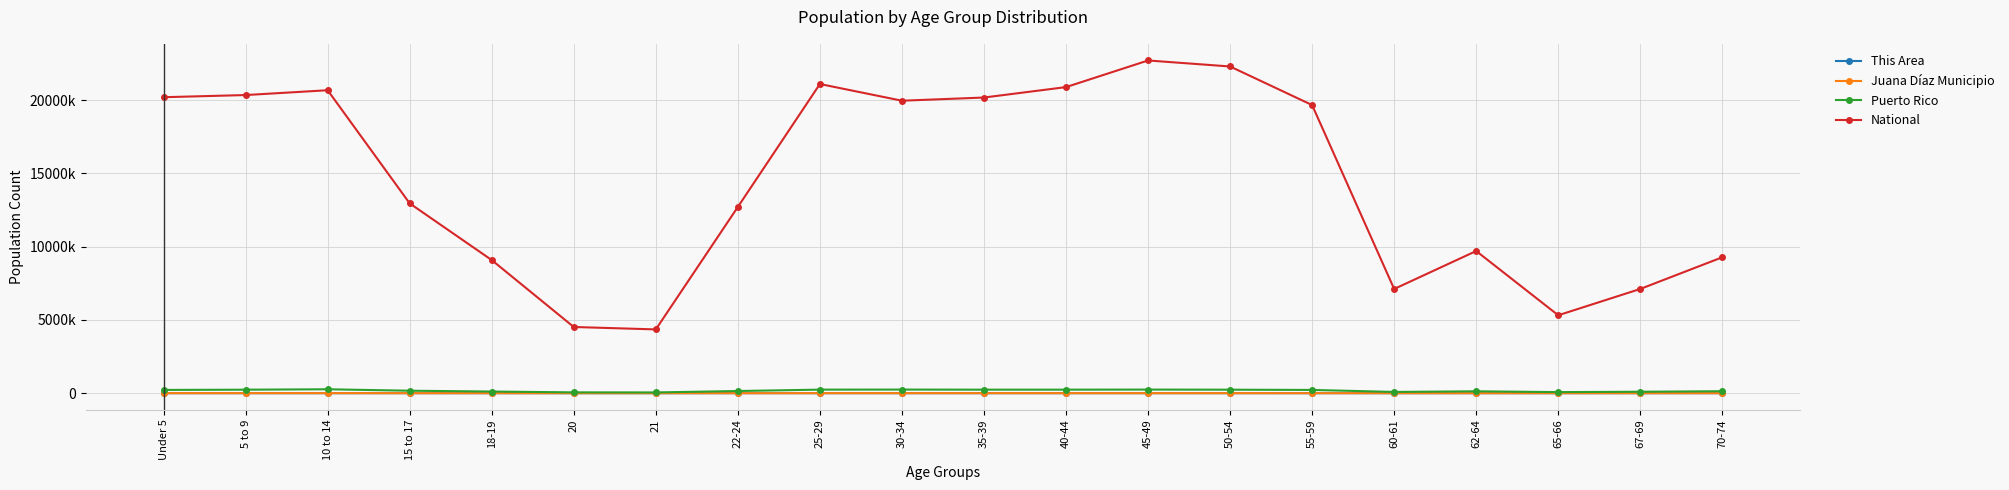

At which label does This Area first exceed 244?

Under 5